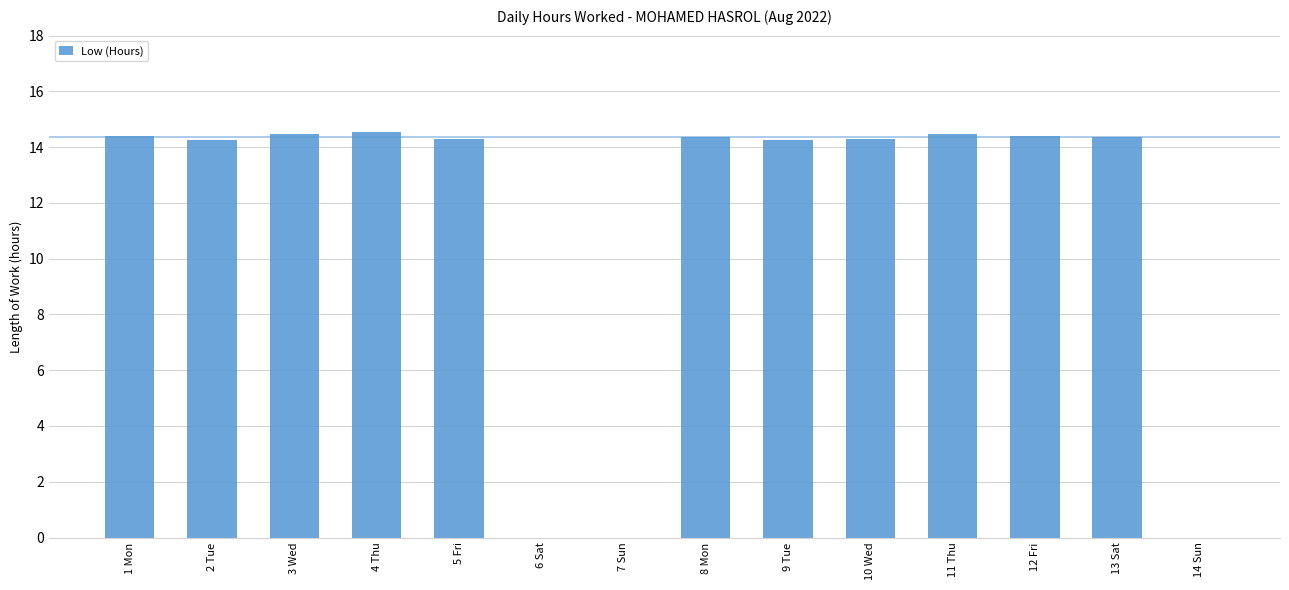

Does the chart contain stacked bars?

No